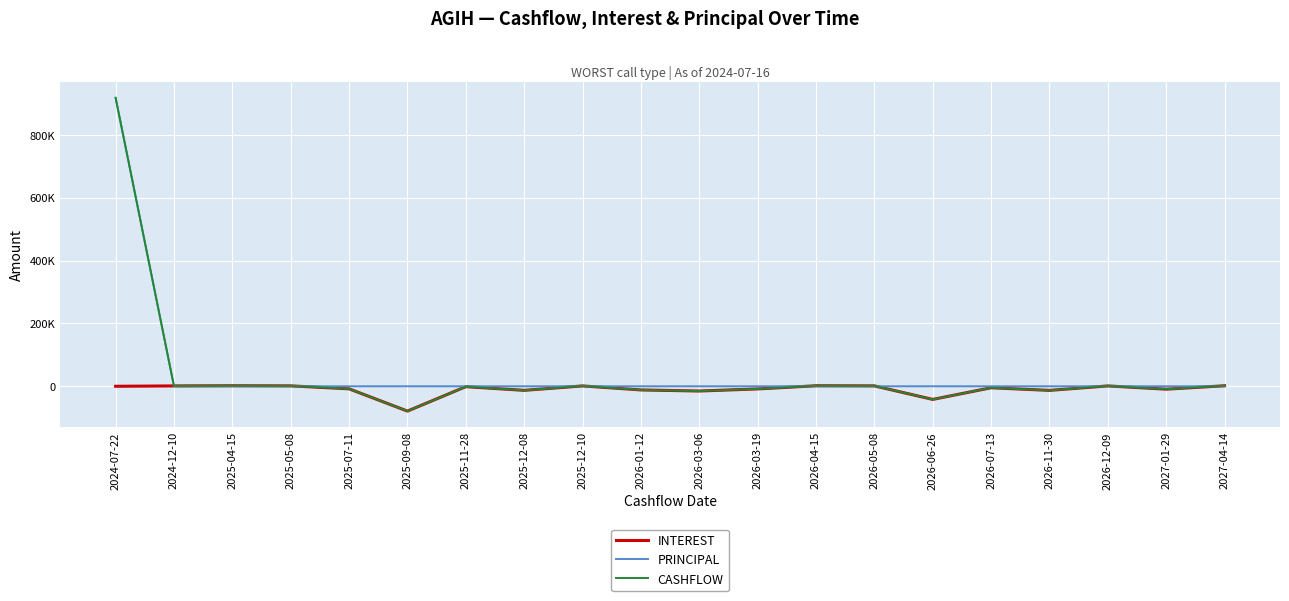

What are all the series names shown in the legend?

INTEREST, PRINCIPAL, CASHFLOW